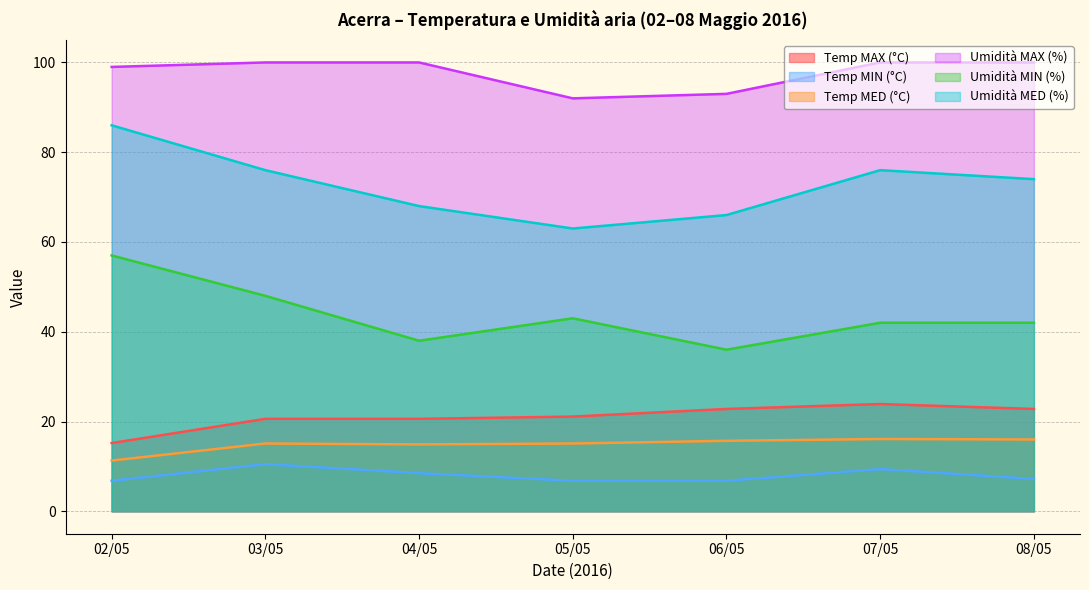

How many series are shown in this chart?

6